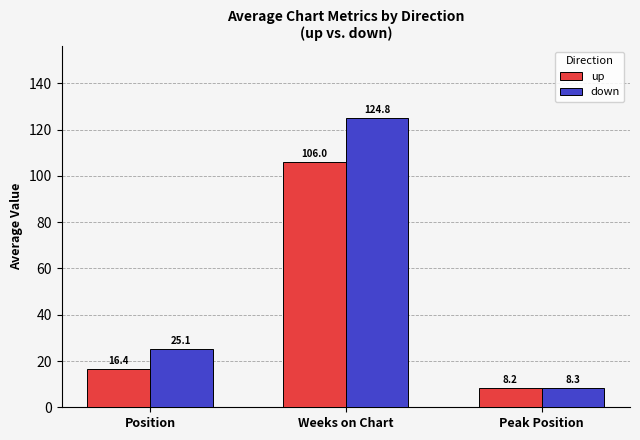

Rank the series by their average value, from lowest to highest.

up, down